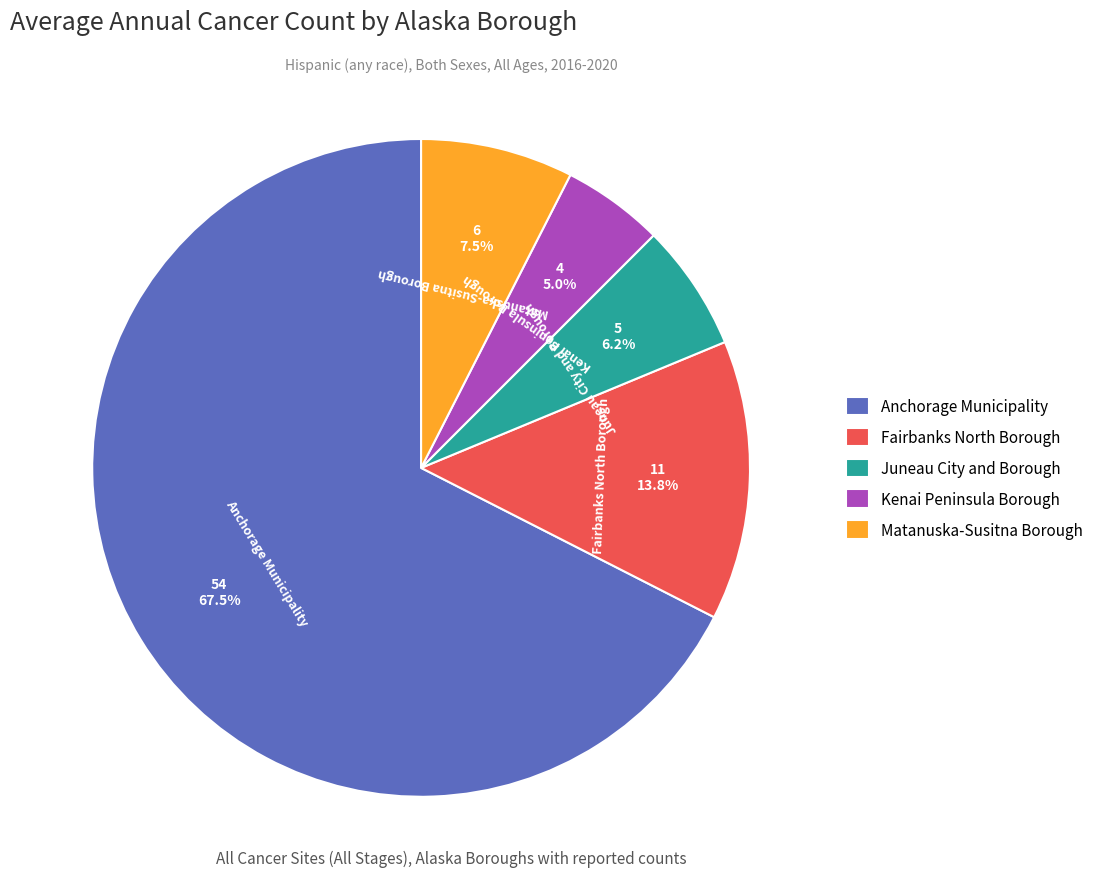

Does Kenai Peninsula Borough represent more than half of the total?

No